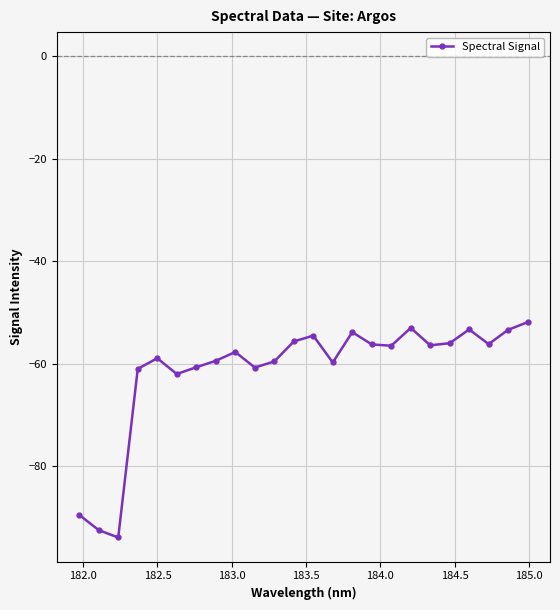

What is the difference between the second highest and minimum values?

40.9